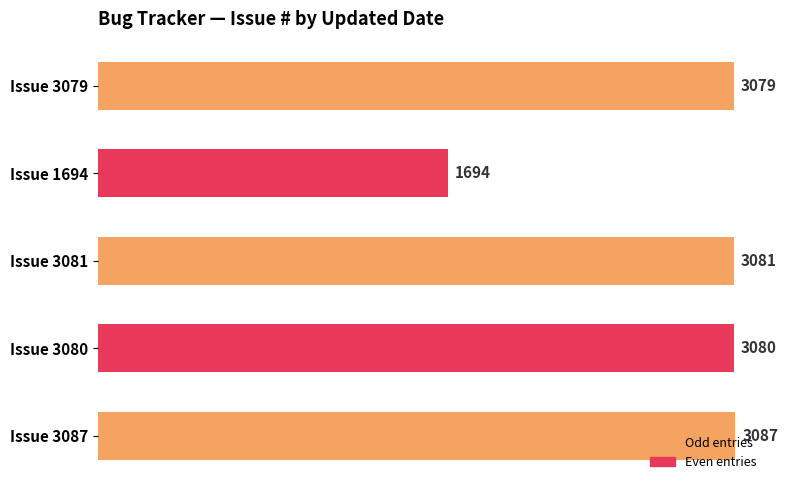

What is the sum of all values?

14021